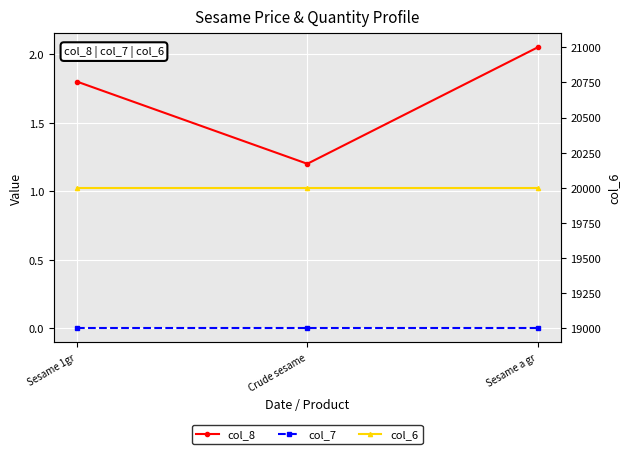

How many data points does each series have?

3